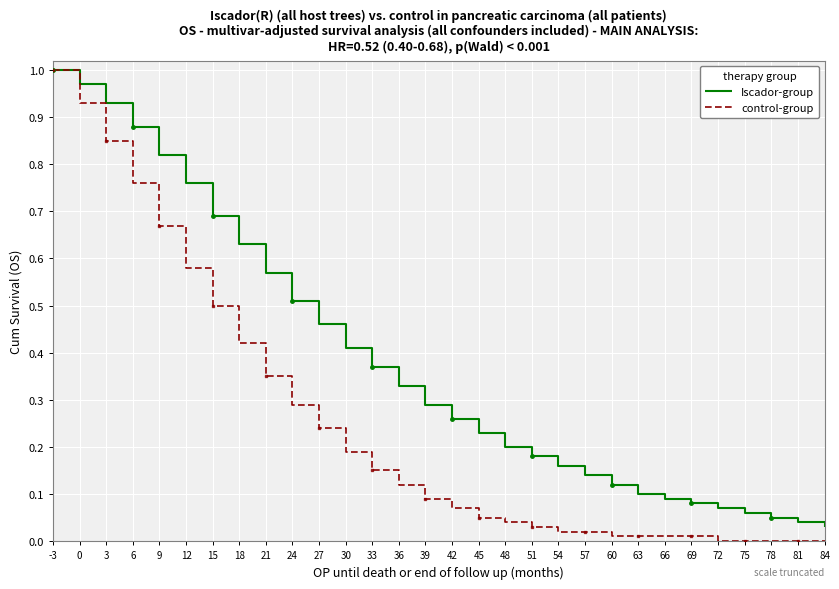

At which category is the sum across all series the highest?

-3